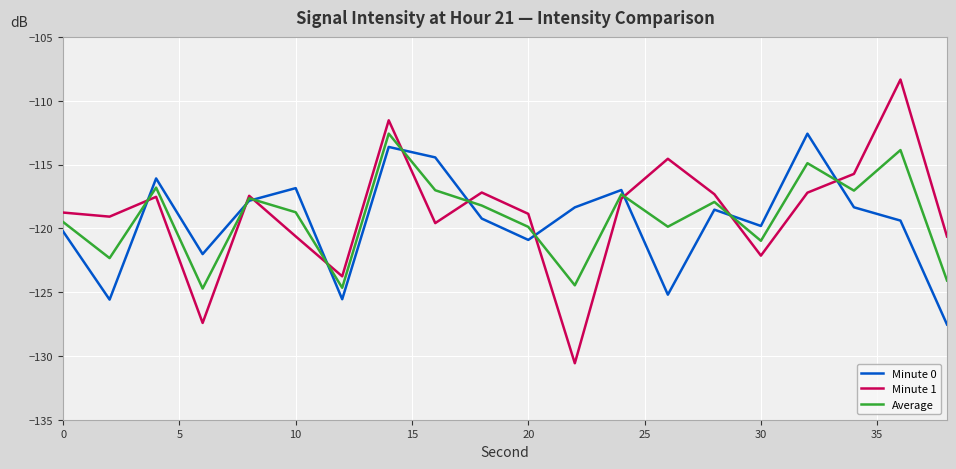

What is the maximum value shown in the chart?

-108.3